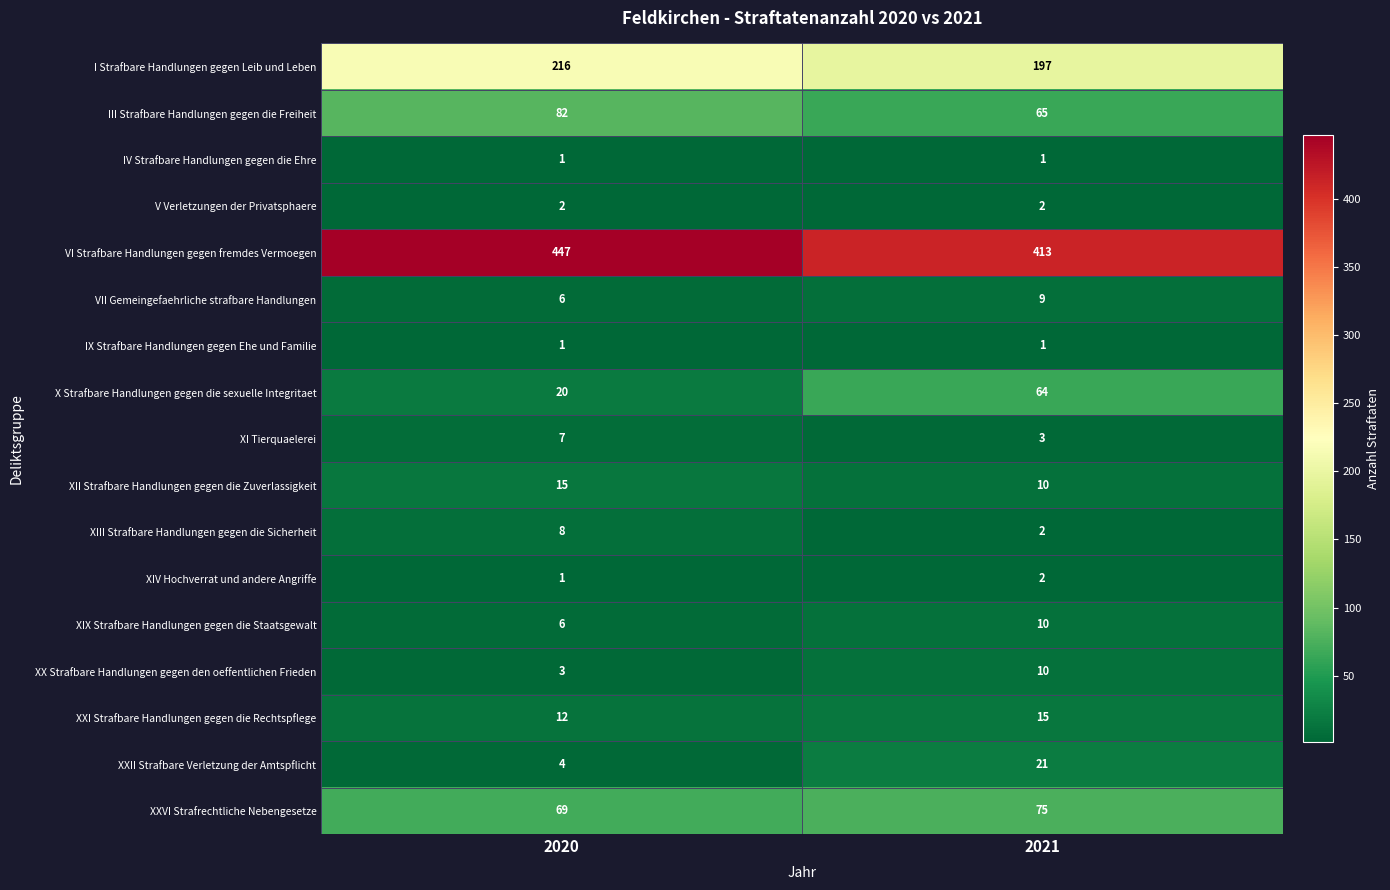

Which category has the lowest value in the VI Strafbare Handlungen gegen fremdes Vermoegen series?

2021